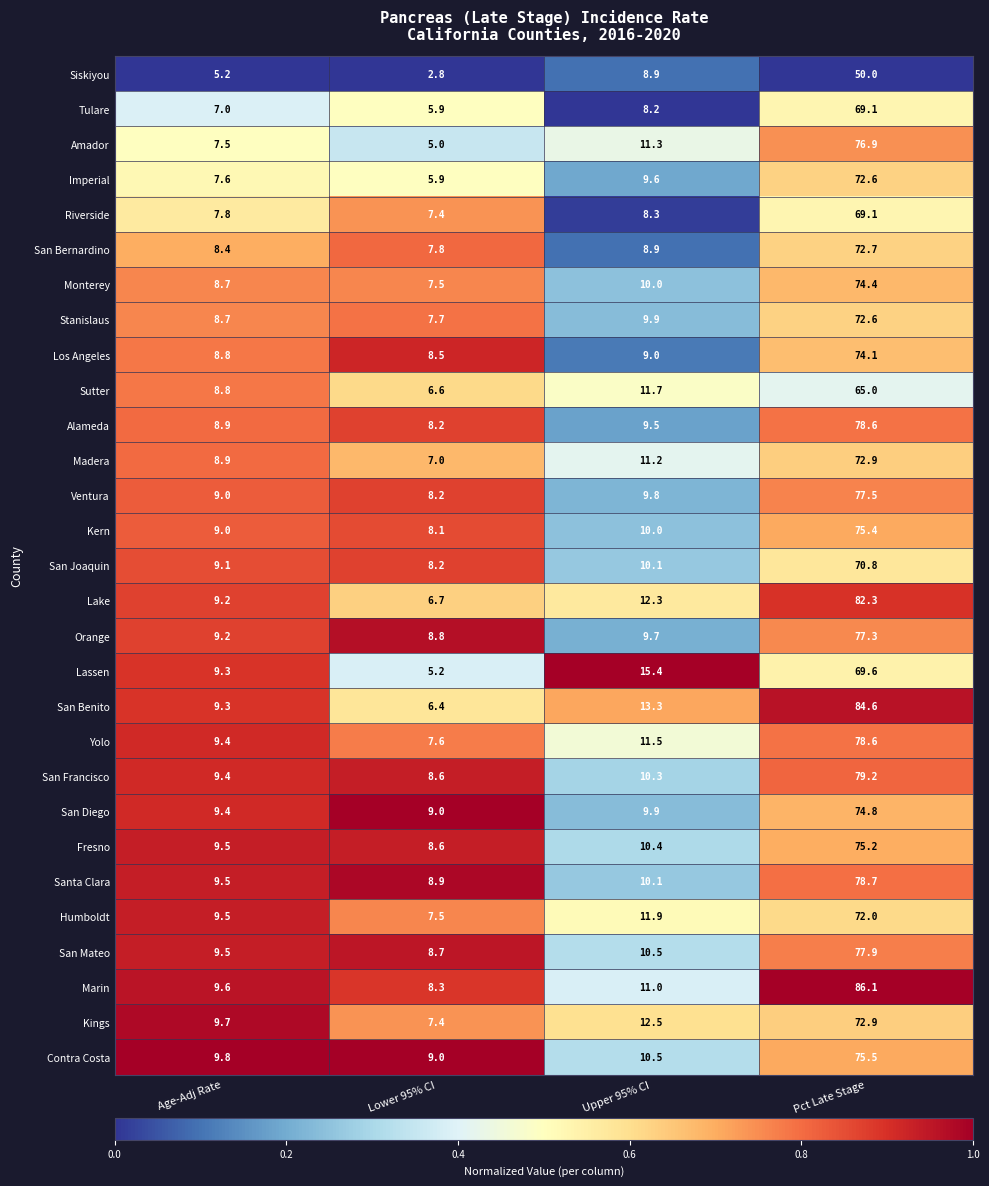

Rank the categories by San Mateo value from lowest to highest.

Lower 95% CI, Age-Adj Rate, Upper 95% CI, Pct Late Stage